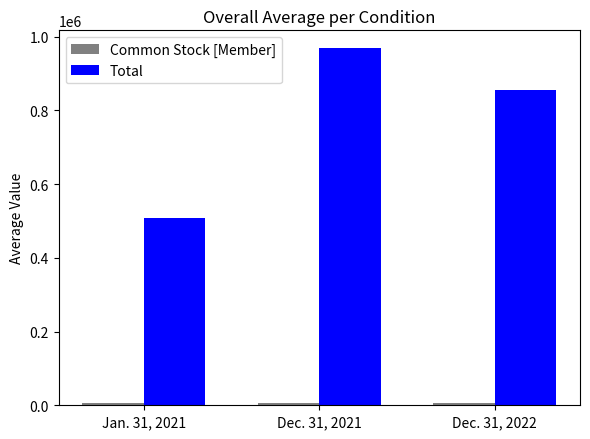

What is the average value of the Total series?

778064